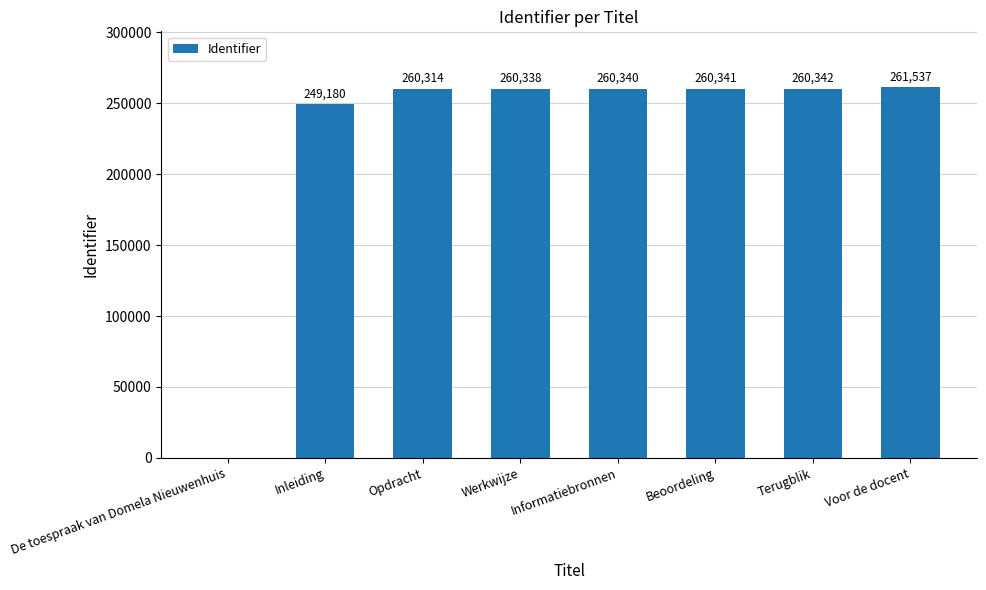

The chart shows a value of 93950 at Voor de docent. True or false?

False